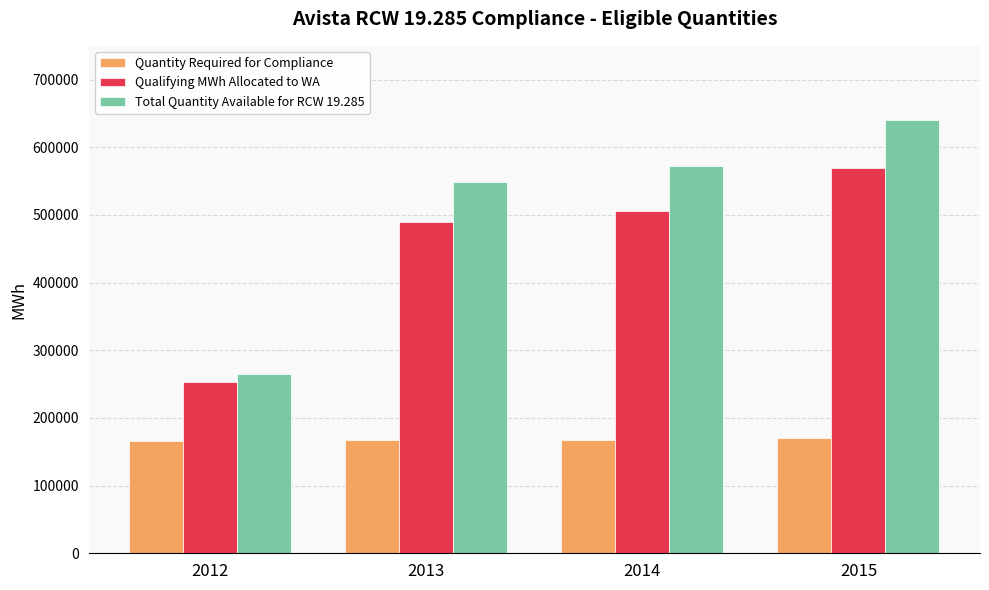

Rank the series by their maximum value, from lowest to highest.

Quantity Required for Compliance, Qualifying MWh Allocated to WA, Total Quantity Available for RCW 19.285